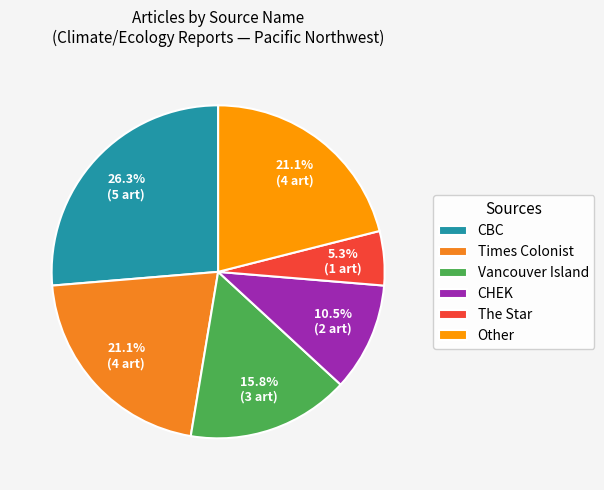

Does CHEK account for over 50% of the chart?

No